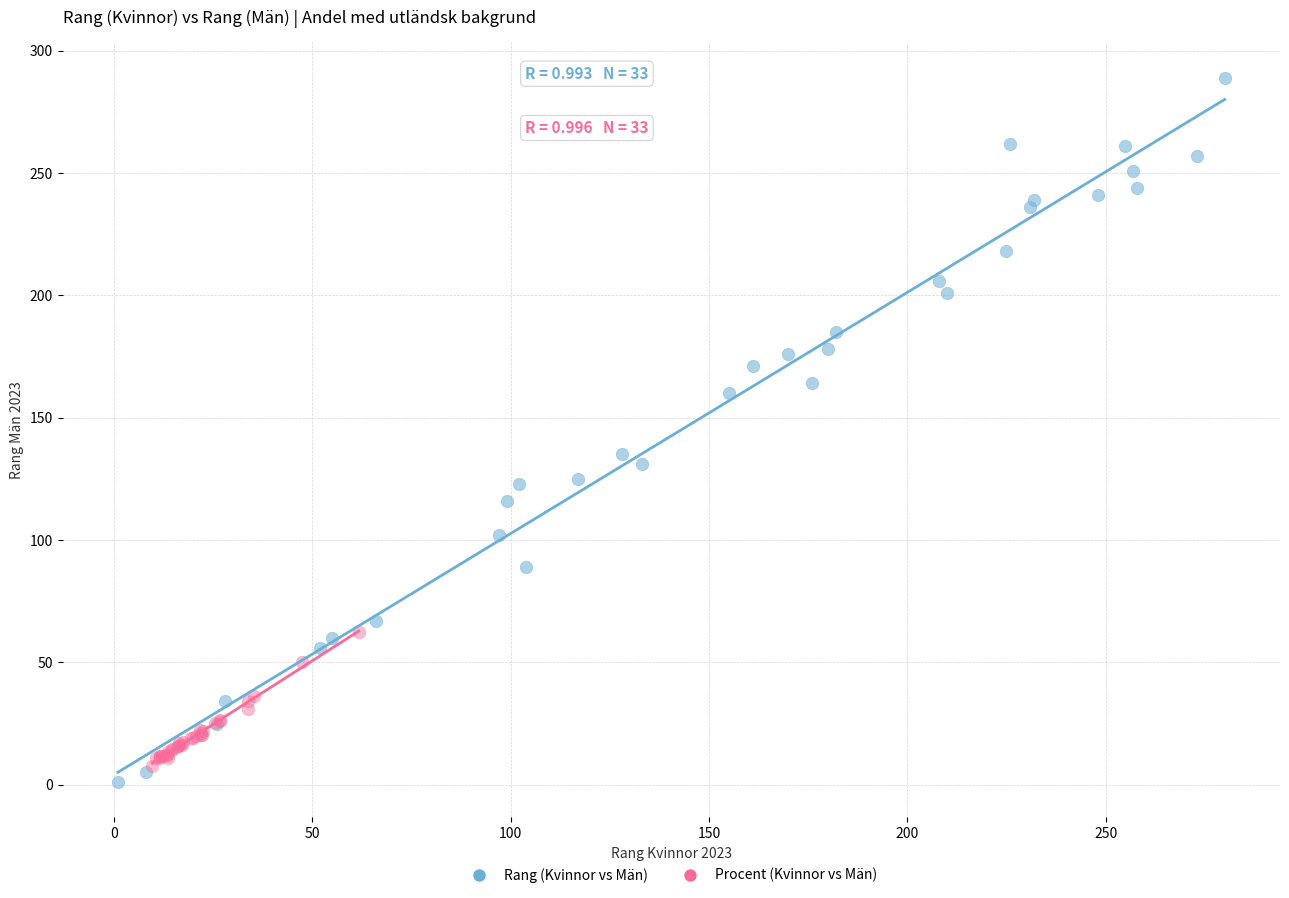

Which series reaches the maximum Y coordinate?

Rang (Kvinnor vs Män)